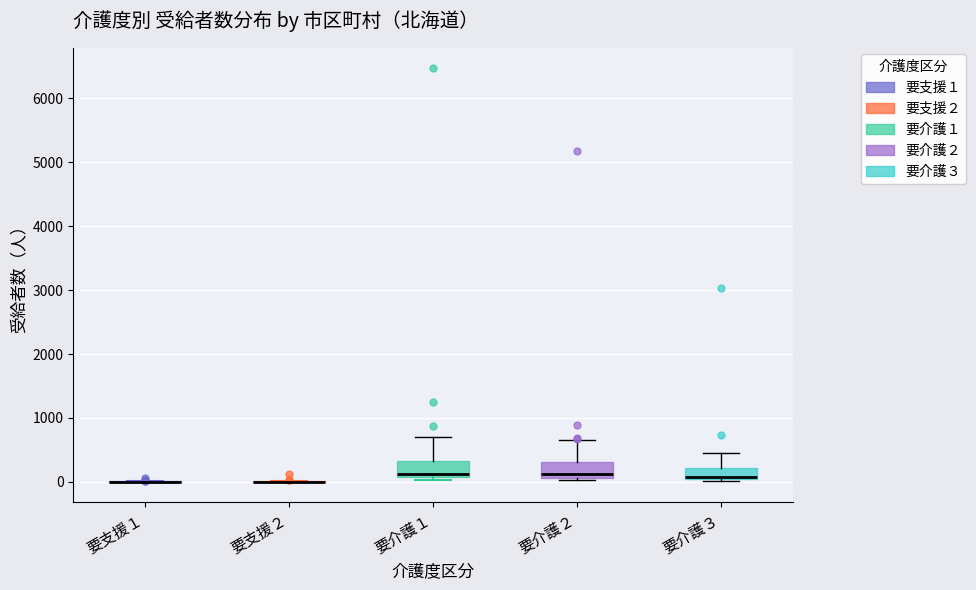

Where is the lower edge of the box for 要介護１ on the y-axis? The values are not printed on the chart, so give them approximately, as read against the axis.

100